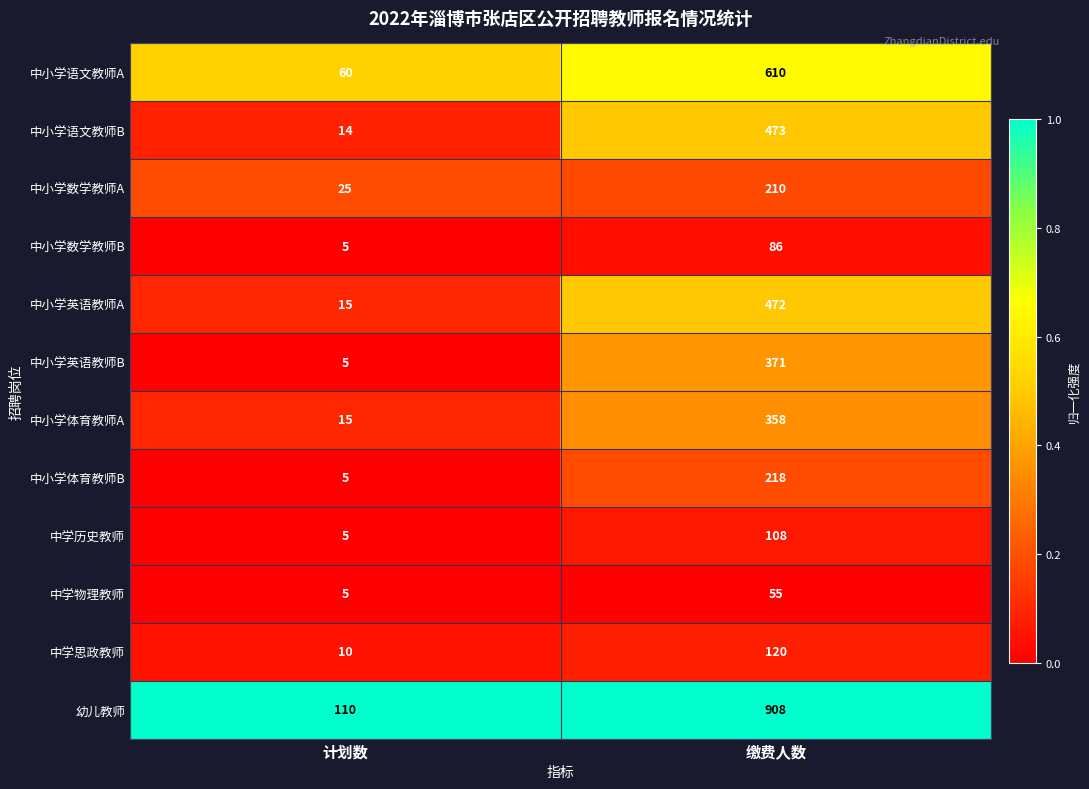

At which label is 幼儿教师 closest to 509?

计划数